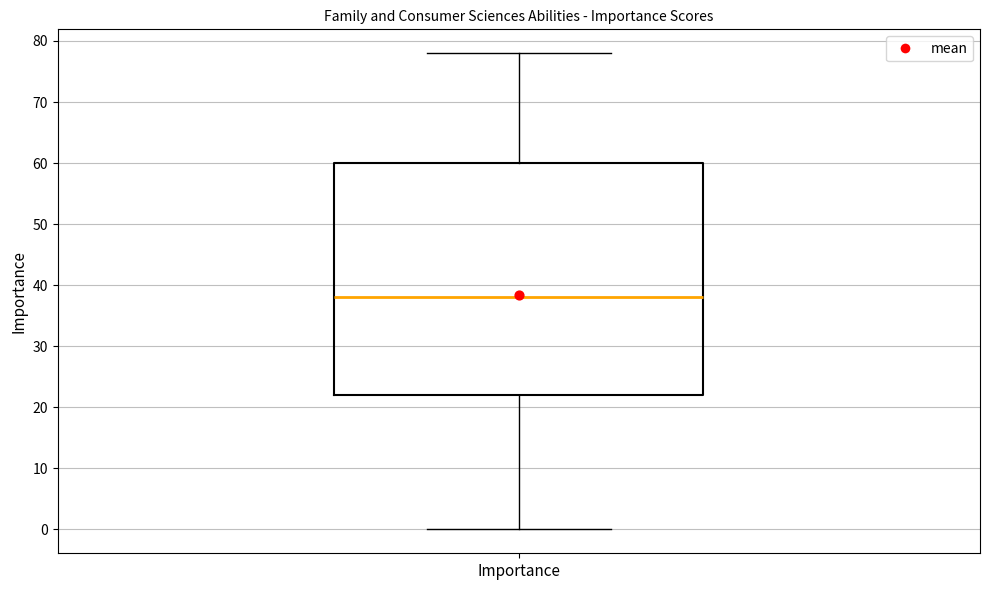

Read this box plot against the y-axis: the position of the median line, the range covered by the box, and the ends of both whiskers. The values are not printed on the chart, so give them approximately, as read against the axis.

median 38, box 22 to 60, whiskers 0 to 78